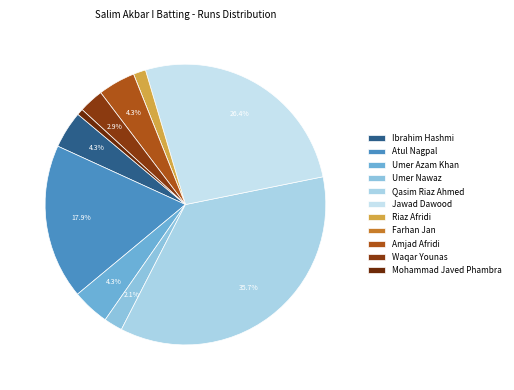

To the nearest percent, what percentage of the pie is Jawad Dawood?

26%